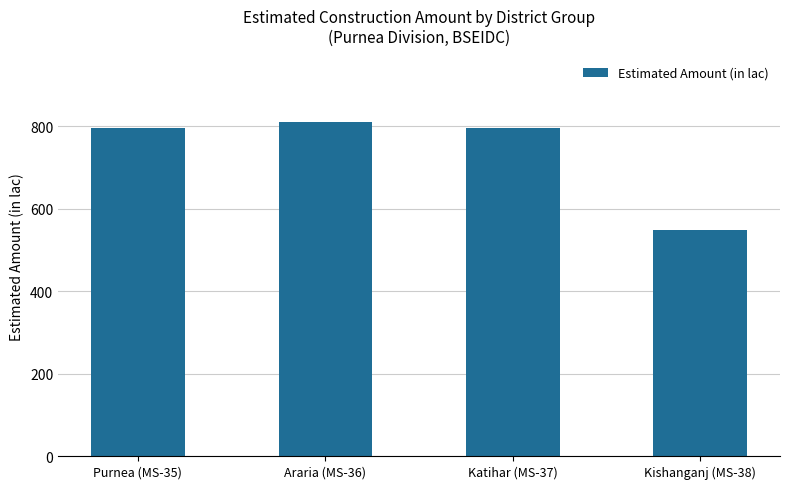

What is the approximate value at Katihar (MS-37)?

795.9